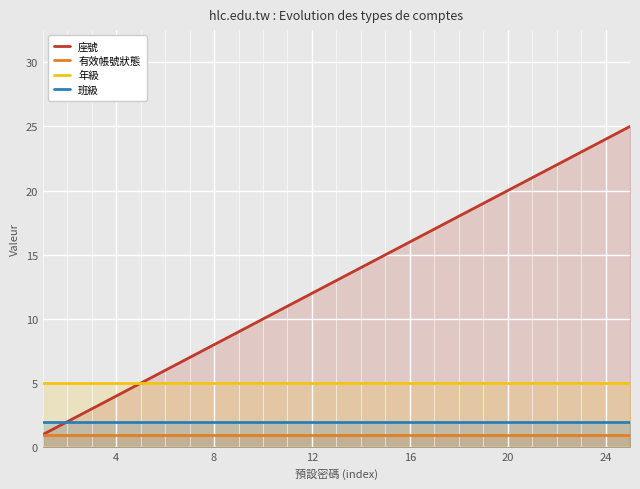

Count the number of data series in this chart.

4